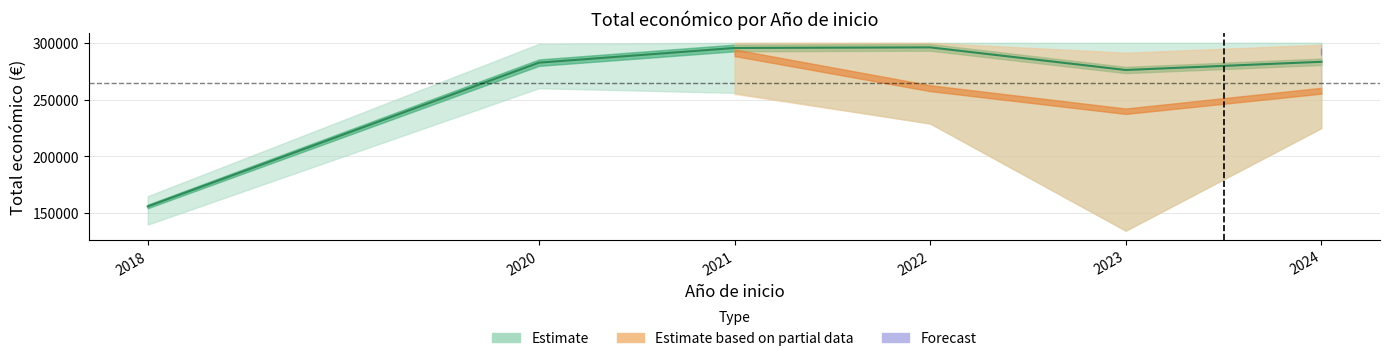

At which category is the sum across all series the highest?

2021